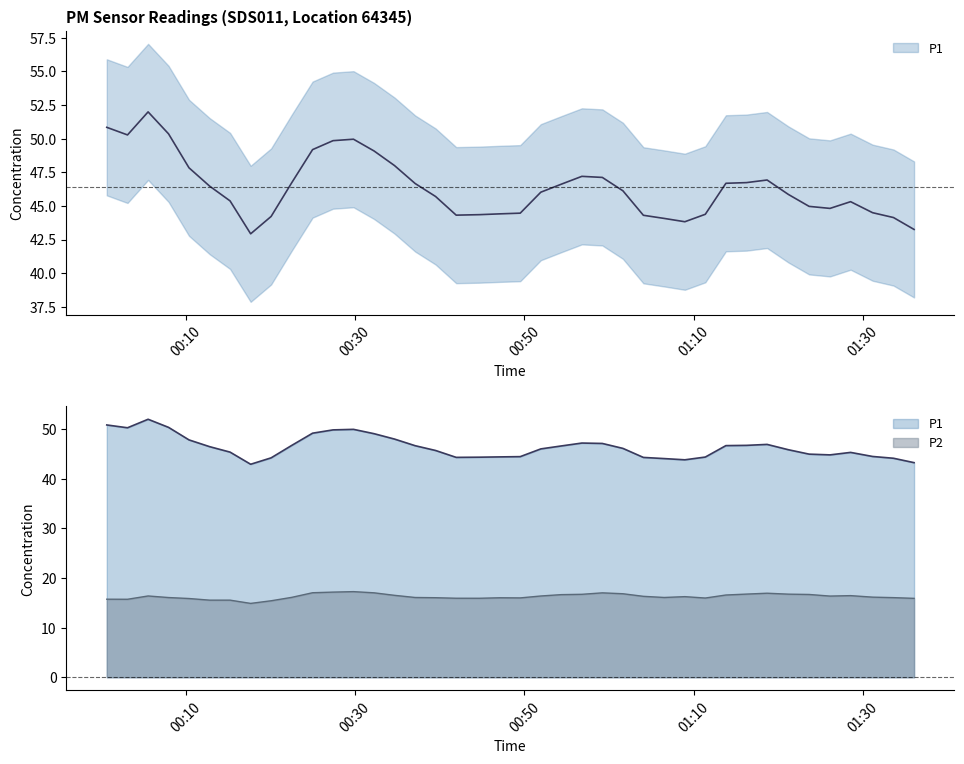

Does the chart have visible grid lines?

No